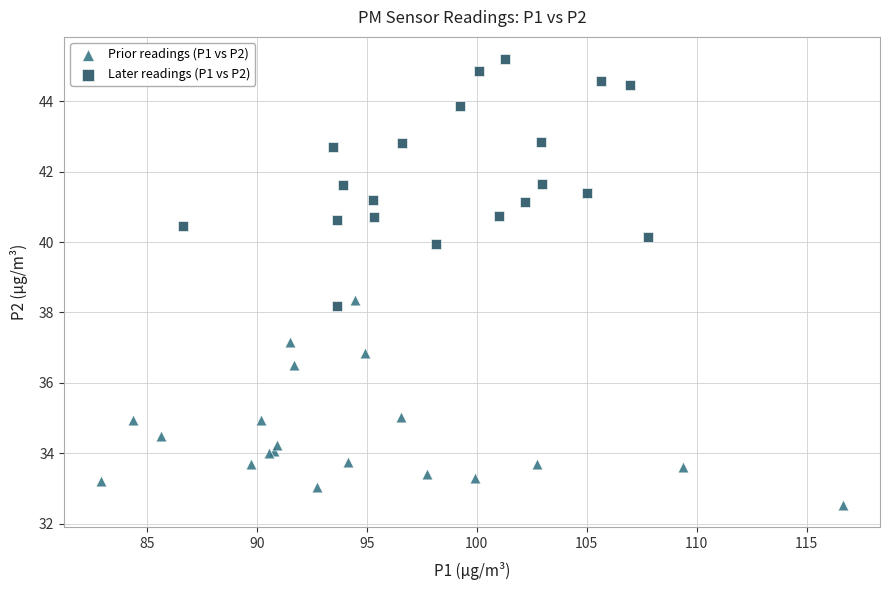

Which series contains the highest Y value?

Later readings (P1 vs P2)